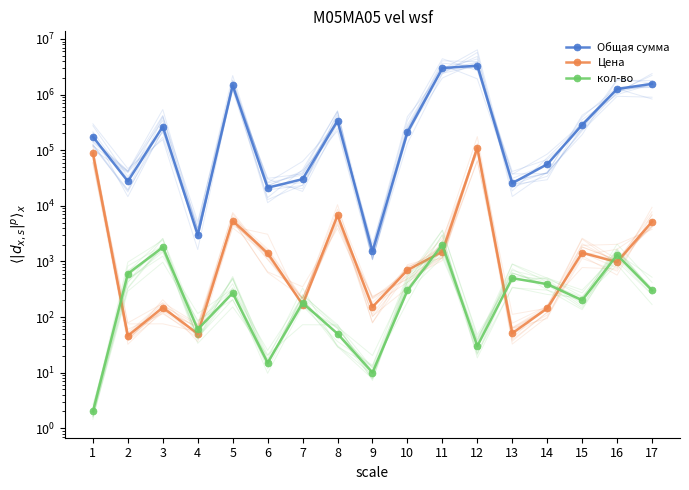

The value of Цена at 4 is 88.0. True or false?

False